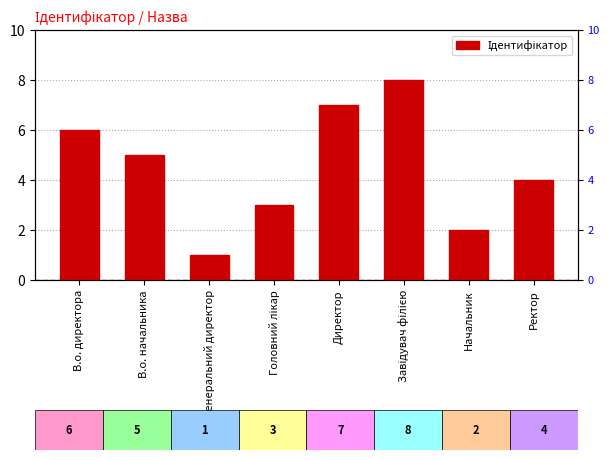

What is the minimum value shown in the chart?

1